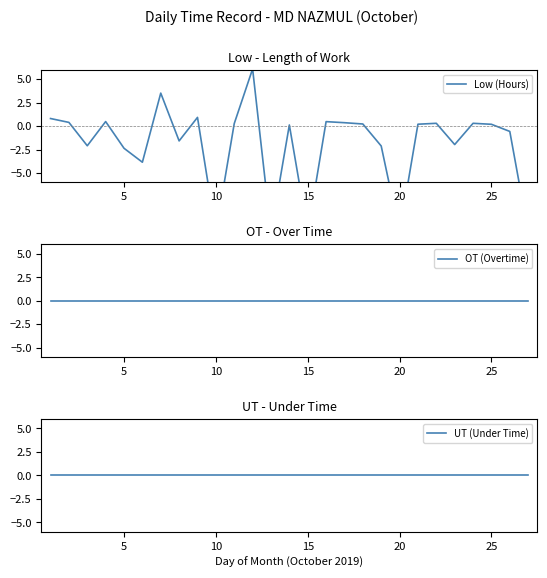

What is the sum of all Low (Hours) values?

-56.6